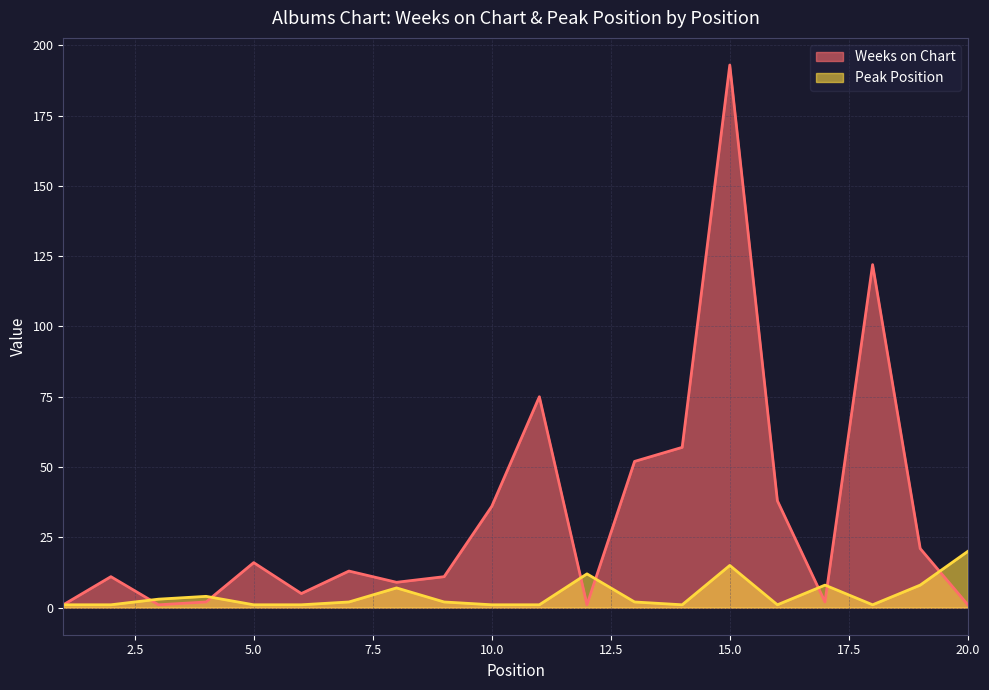

What is the approximate value of Peak Position at 7?

2